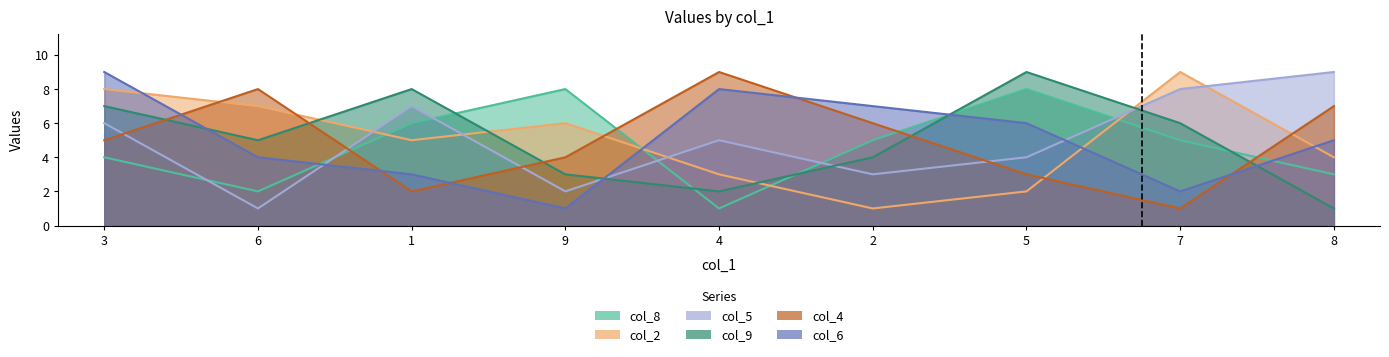

Reading left to right, list all the values displayed in this chart.

col_8: 4	2	6	8	1	5	8	5	3
col_2: 8	7	5	6	3	1	2	9	4
col_5: 6	1	7	2	5	3	4	8	9
col_9: 7	5	8	3	2	4	9	6	1
col_4: 5	8	2	4	9	6	3	1	7
col_6: 9	4	3	1	8	7	6	2	5